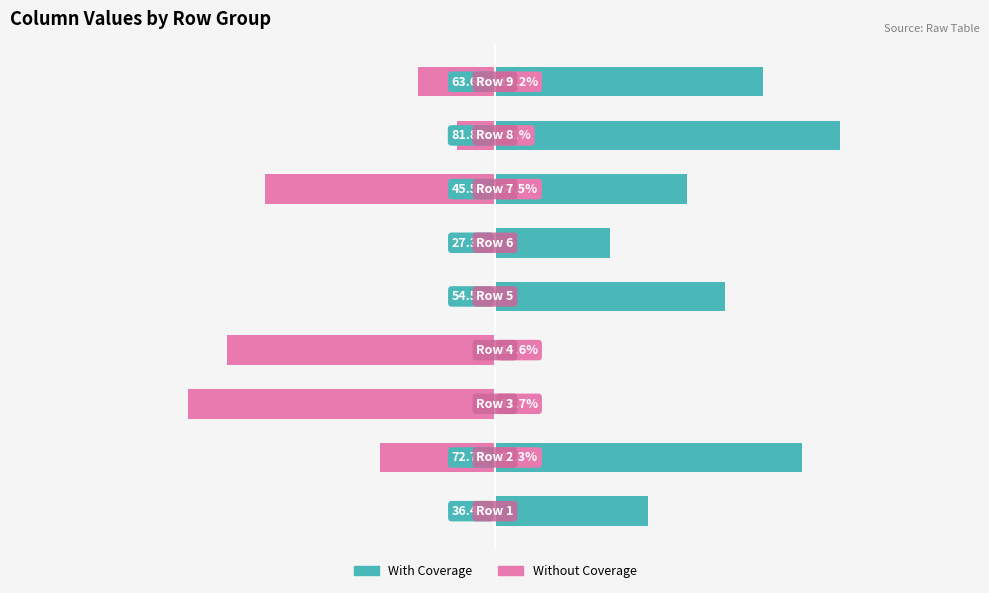

Reading right to left, transcribe all the data shown in this chart.

With Coverage: 63.6	81.8	45.5	27.3	54.5	0.0	0.0	72.7	36.4
Without Coverage: -18.2	-9.1	-54.5	0.0	0.0	-63.6	-72.7	-27.3	0.0